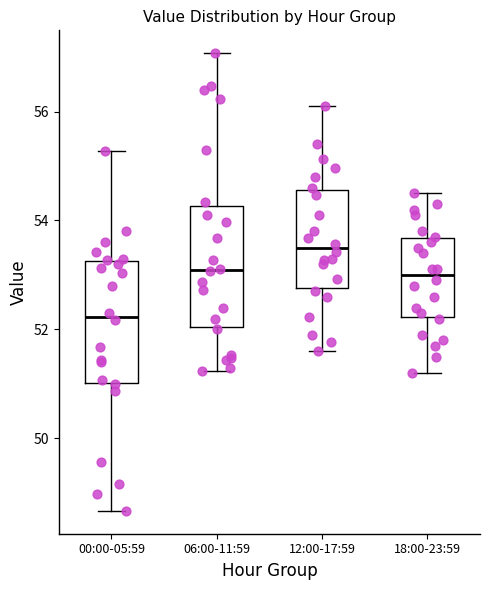

Where does the upper whisker of the box for 18:00-23:59 end on the y-axis? The values are not printed on the chart, so give them approximately, as read against the axis.

54.6